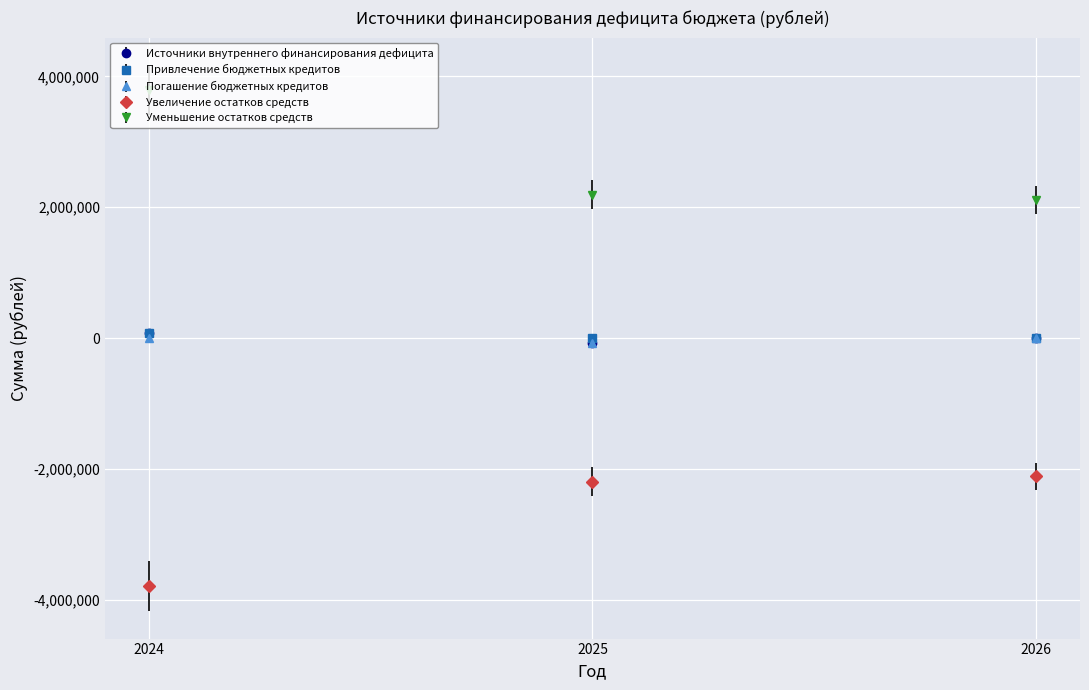

Is this an area chart (filled region under the line)?

No